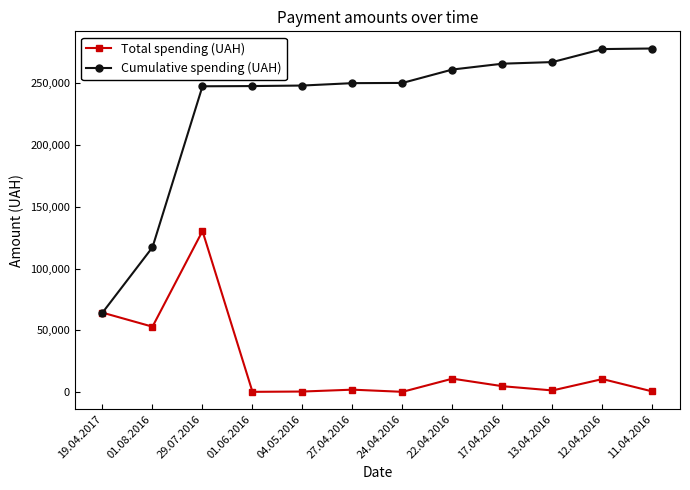

Where is the first local minimum for Total spending (UAH)?

01.08.2016